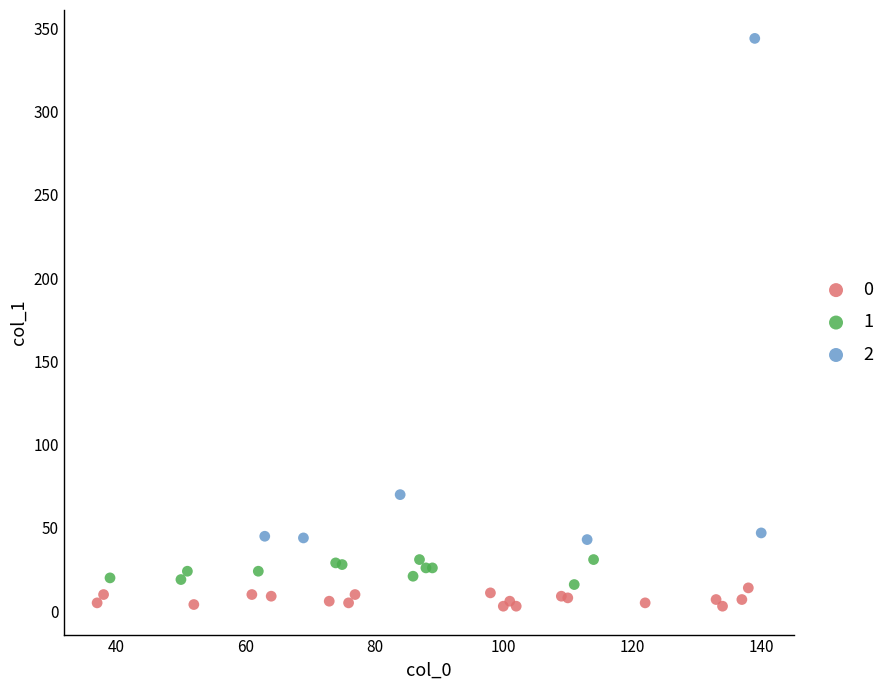

Which series contains the highest Y value?

2